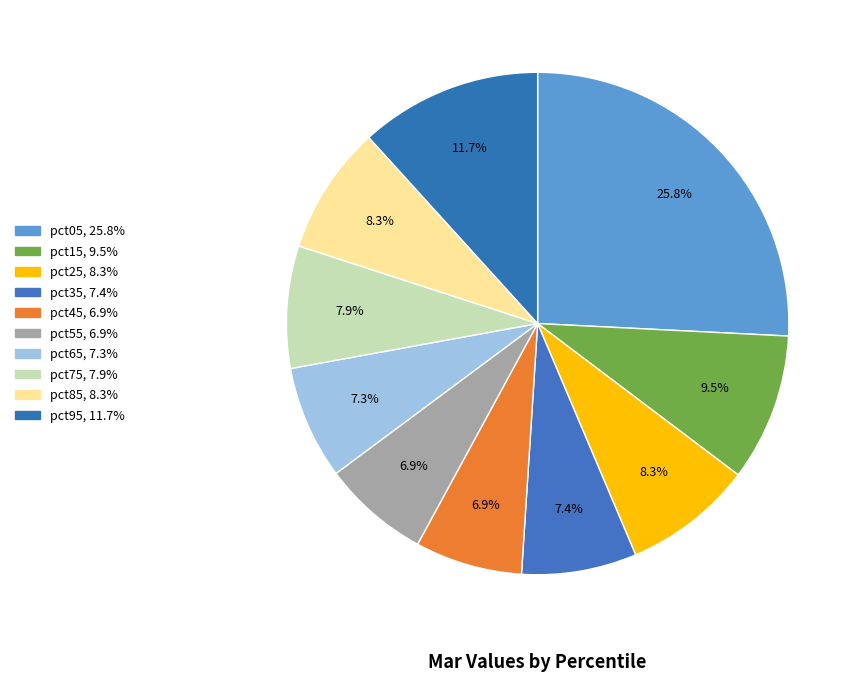

How much of the chart is everything except pct75?

92.1%